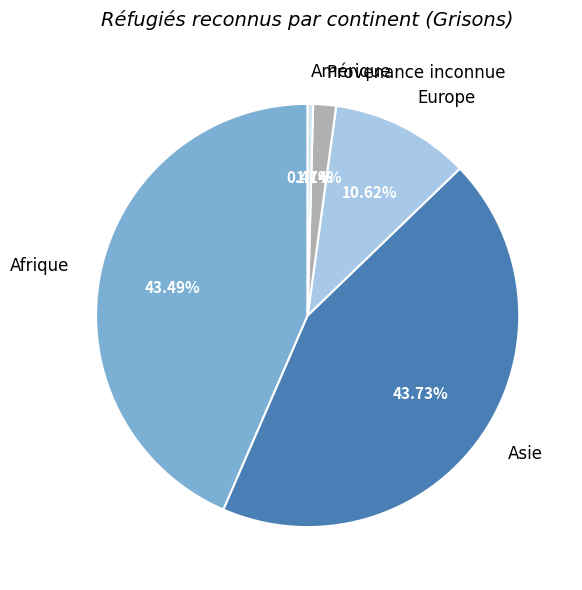

To the nearest percent, what is the combined percentage of Afrique and Europe?

54%